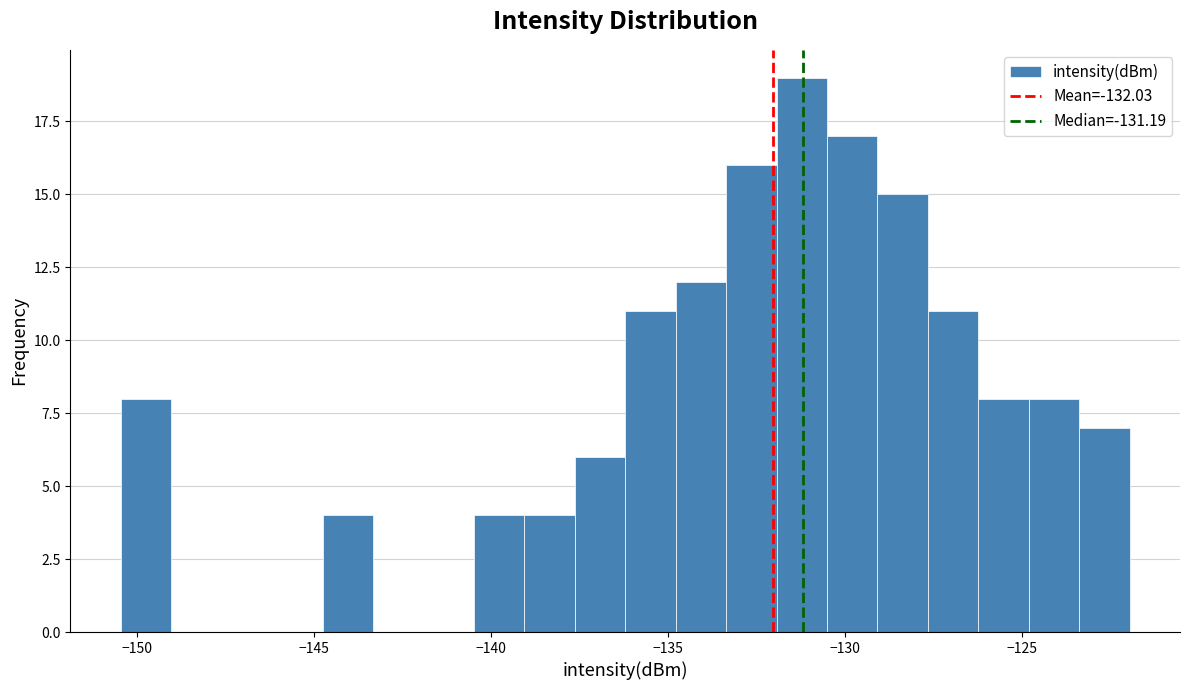

Around what value on the x-axis is the tallest bar? Give the approximate position of its centre, as read against the axis.

-131.0